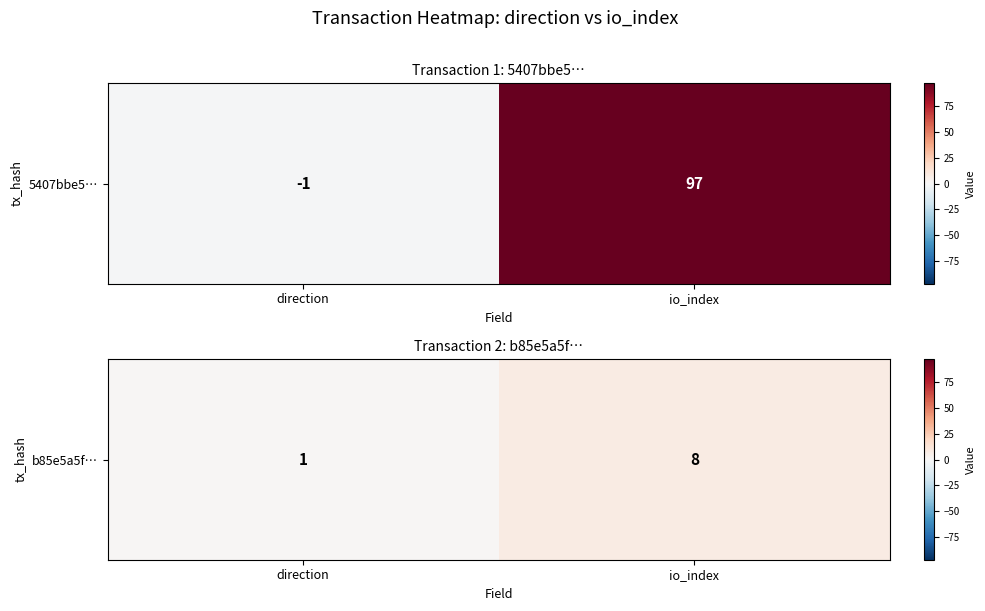

Rank the categories by value from highest to lowest.

io_index, direction